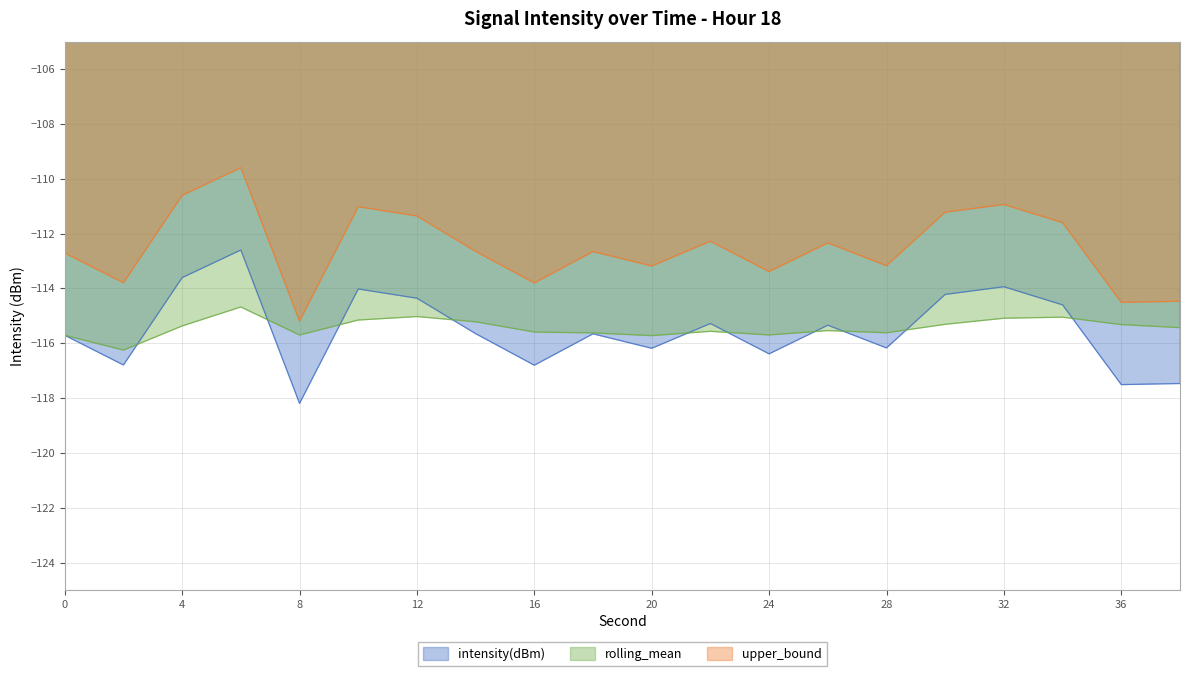

Which series has the largest total across all categories?

upper_bound